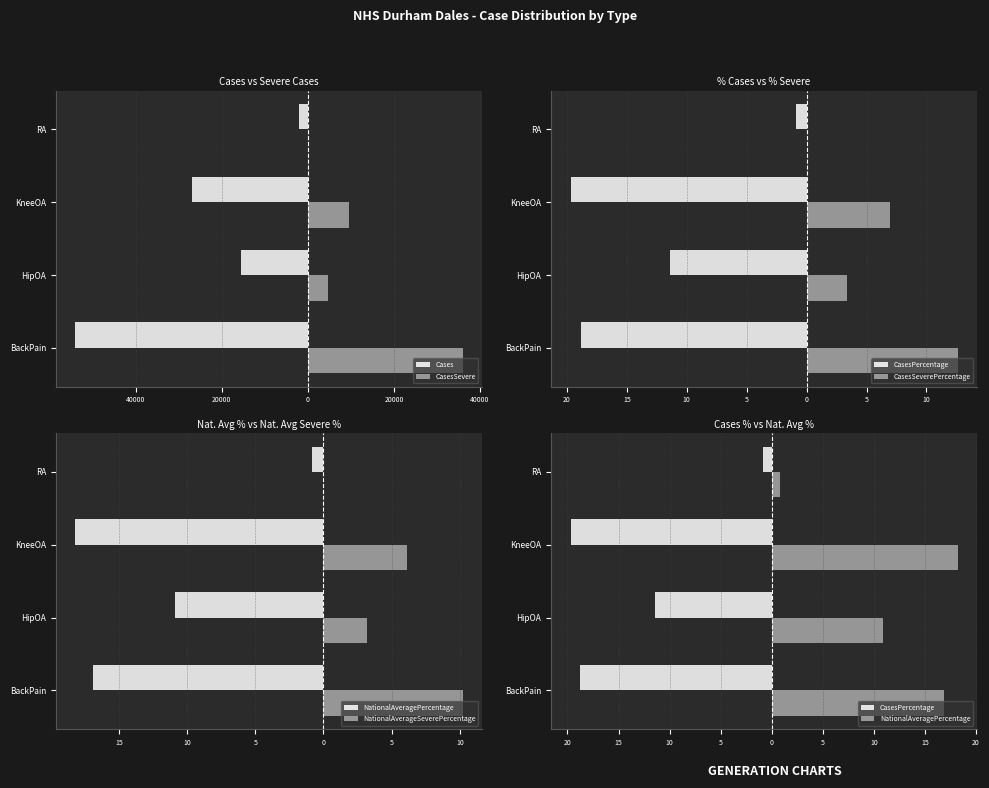

Reading right to left, transcribe all the data shown in this chart.

Cases: -2058.0	-26893.0	-15595.0	-53943.0
CasesSevere: 0.0	9517.0	4664.0	35926.0
CasesPercentage: -0.8	-19.7	-11.4	-18.8
CasesSeverePercentage: 0.0	7.0	3.4	12.6
NationalAveragePercentage: 0.8	18.2	10.9	16.9
NationalAverageSeverePercentage: 0.0	6.1	3.2	10.2